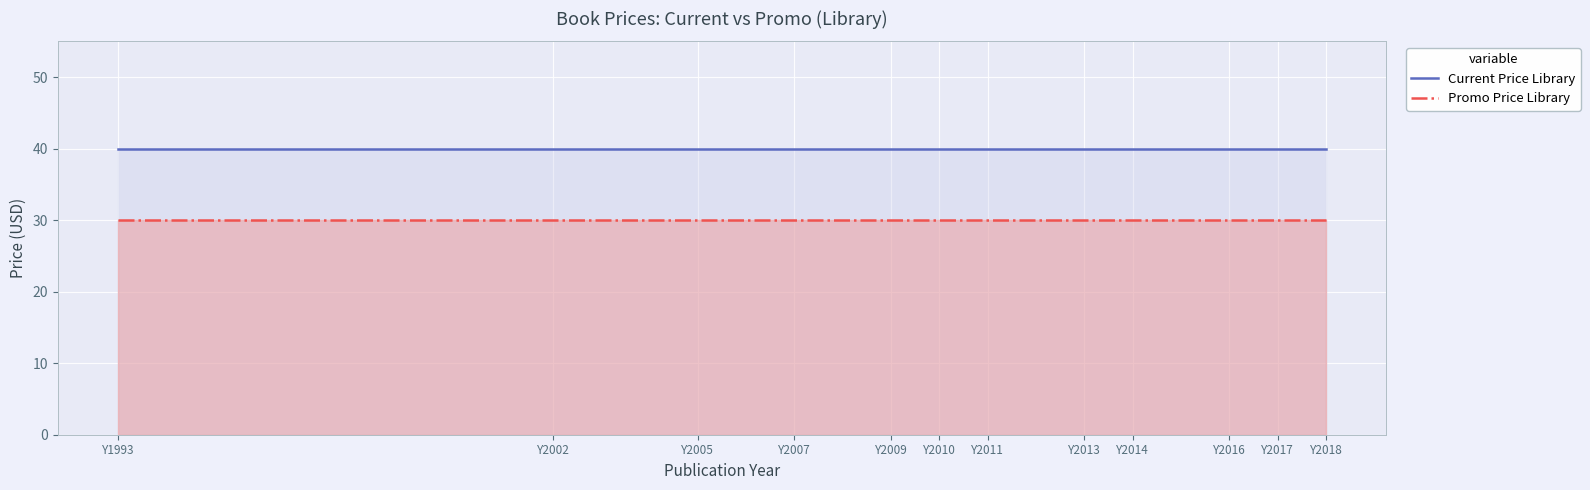

Where is Current Price Library nearest to the value 40?

Y1993